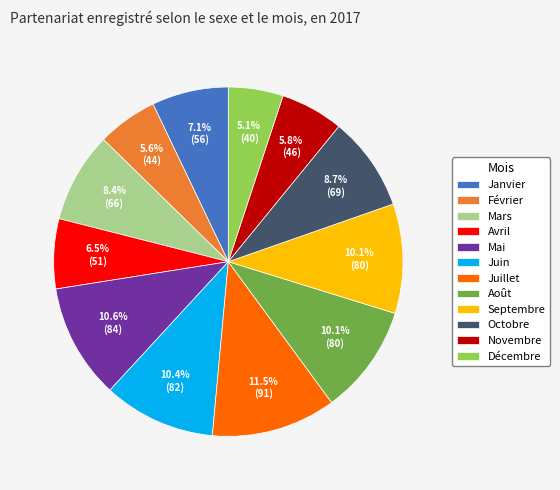

Approximately how many times larger is the value at Juin compared to Avril?

1.6